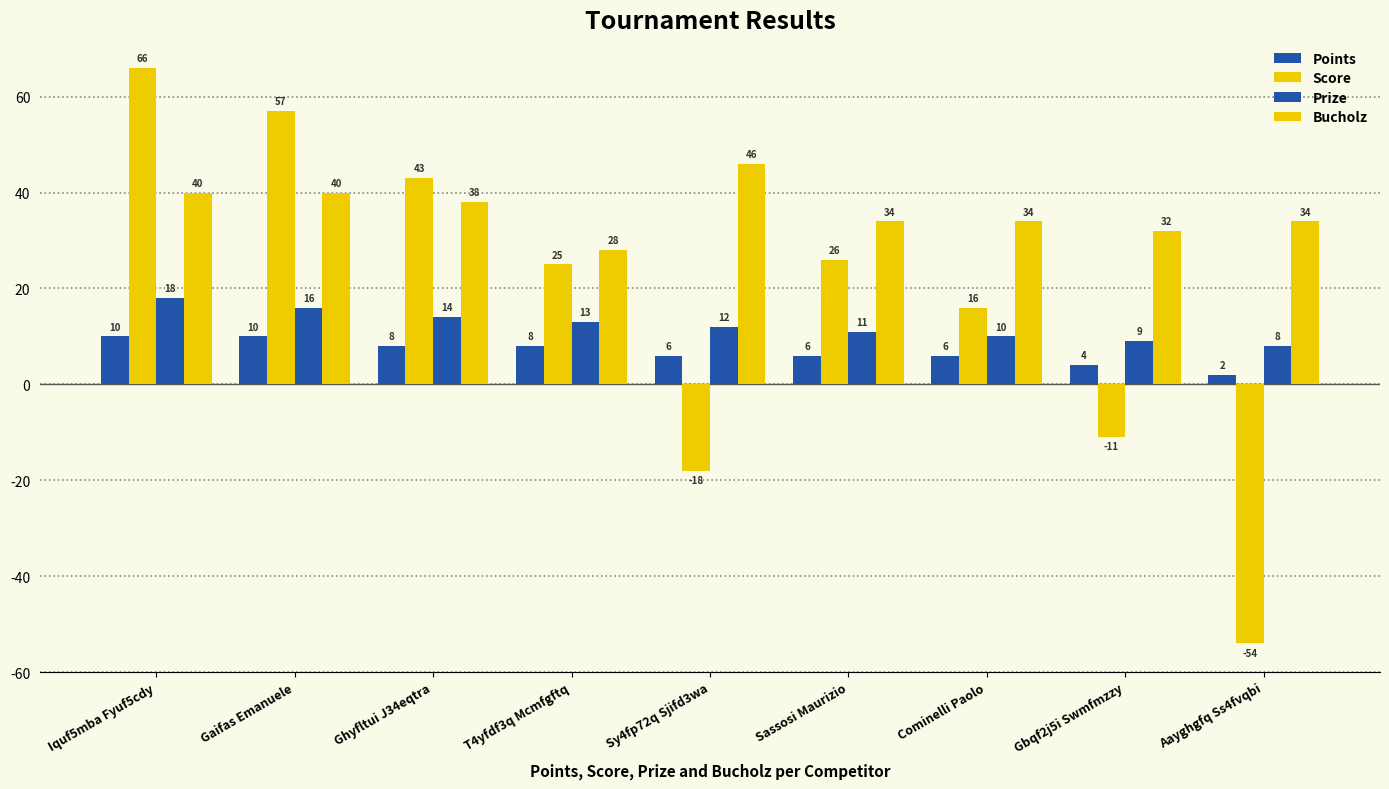

How many categories are shown in the chart?

9